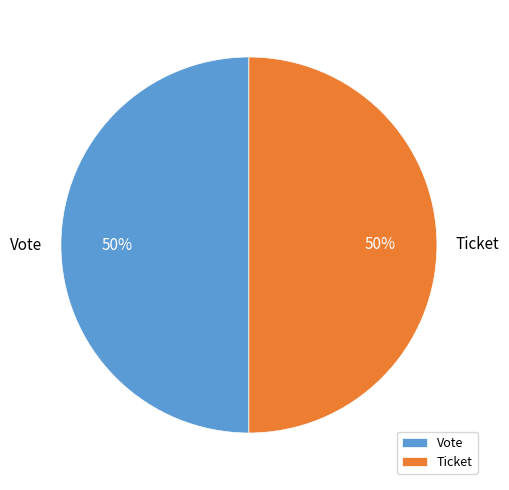

To the nearest percent, what is the difference between the largest and smallest slice percentages?

0%